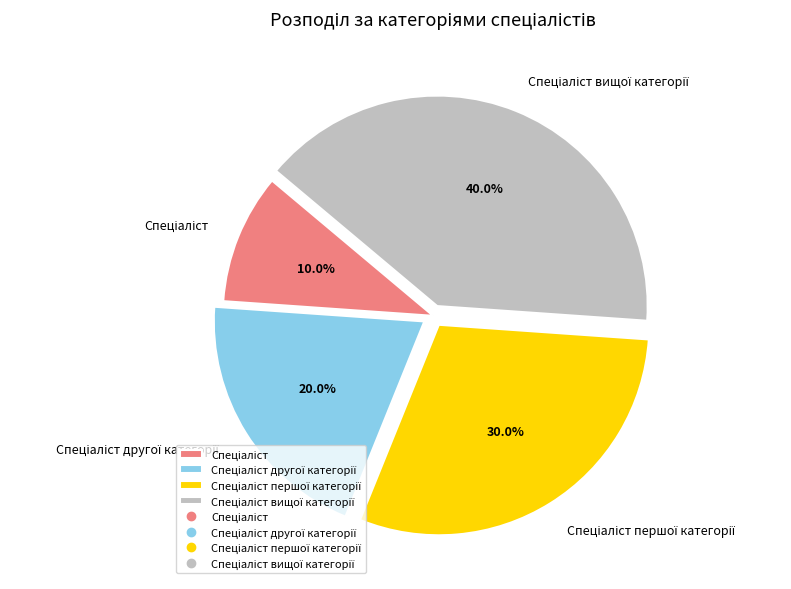

Is there a majority slice in this chart?

No